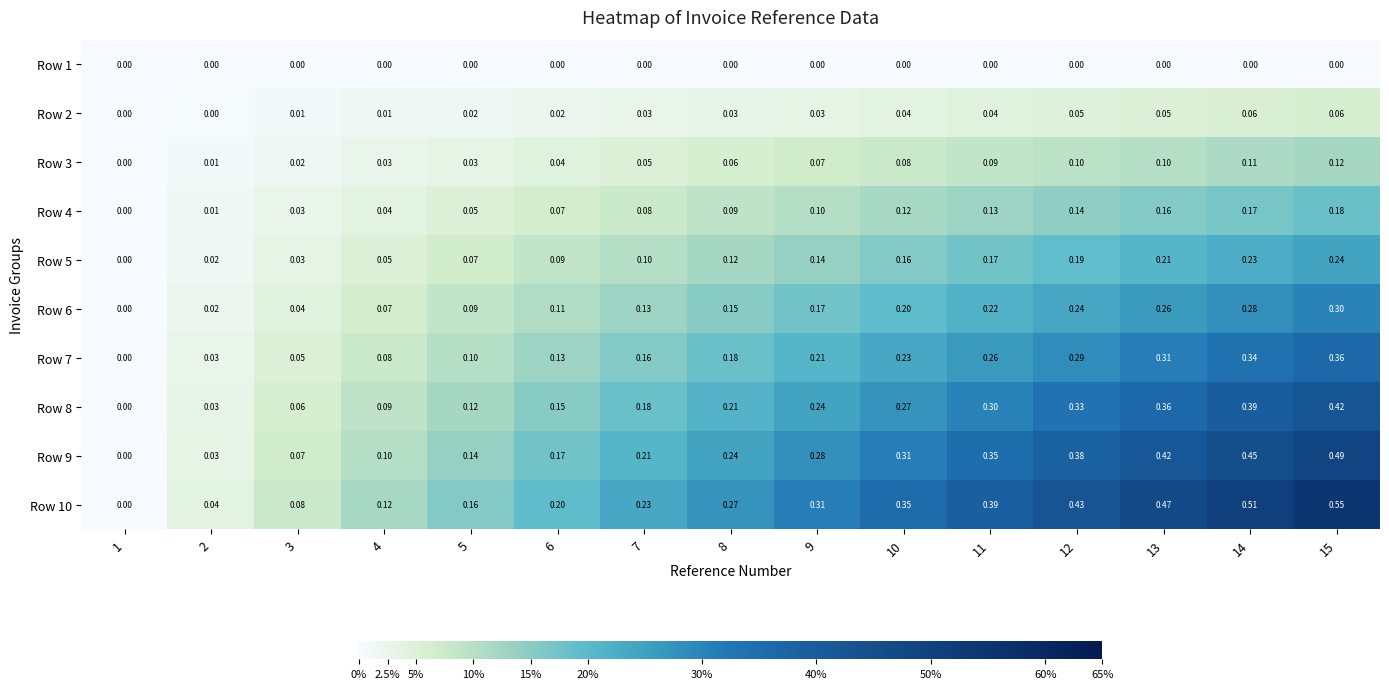

How many distinct data groups are displayed?

10